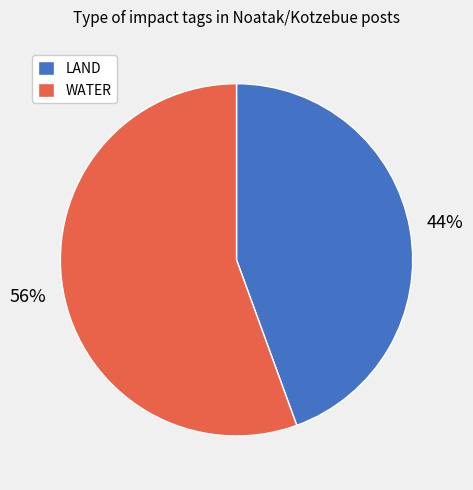

Is there any slice that represents more than half of the pie?

Yes